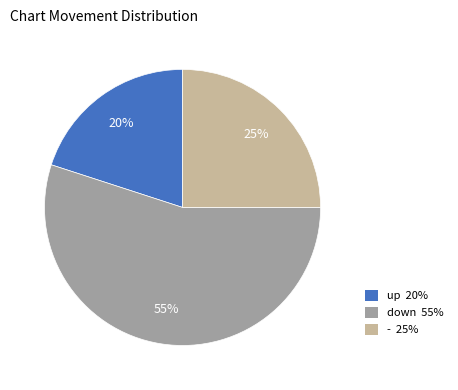

Is the sum of up and - greater than half?

No